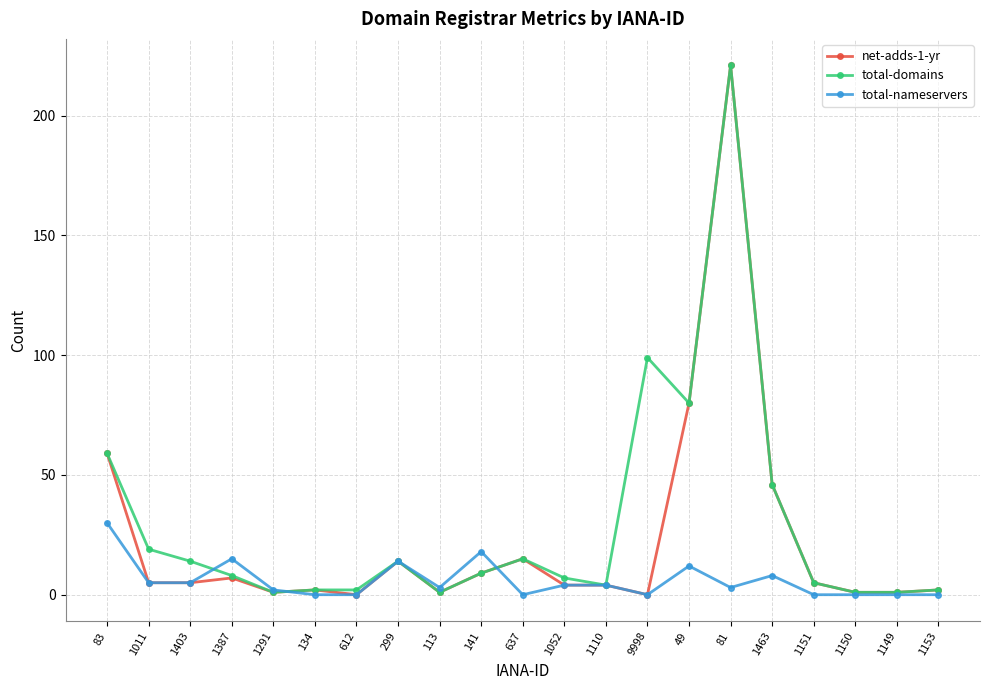

How many lines are shown in the chart?

3